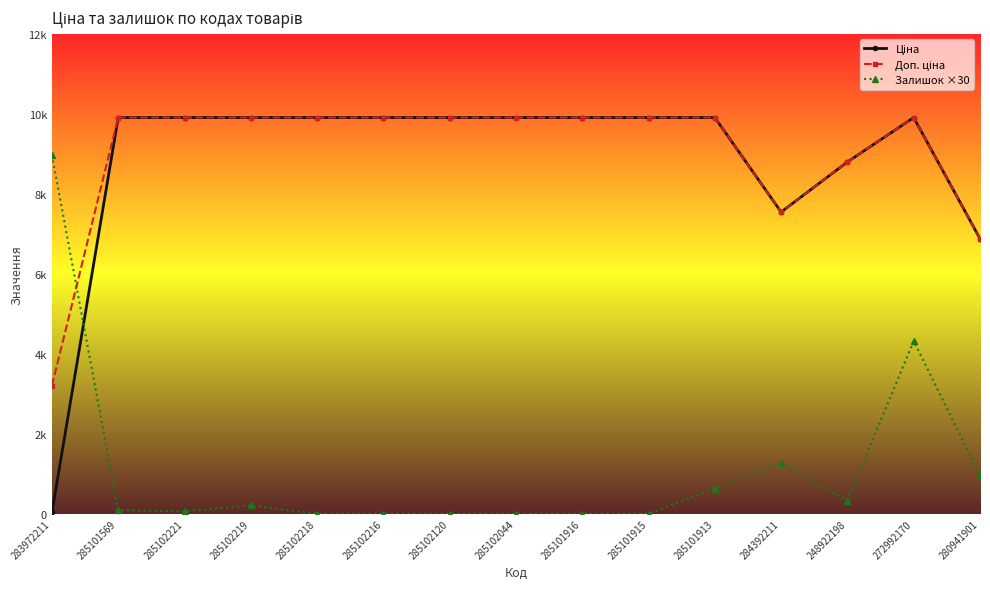

Does the chart have visible grid lines?

No